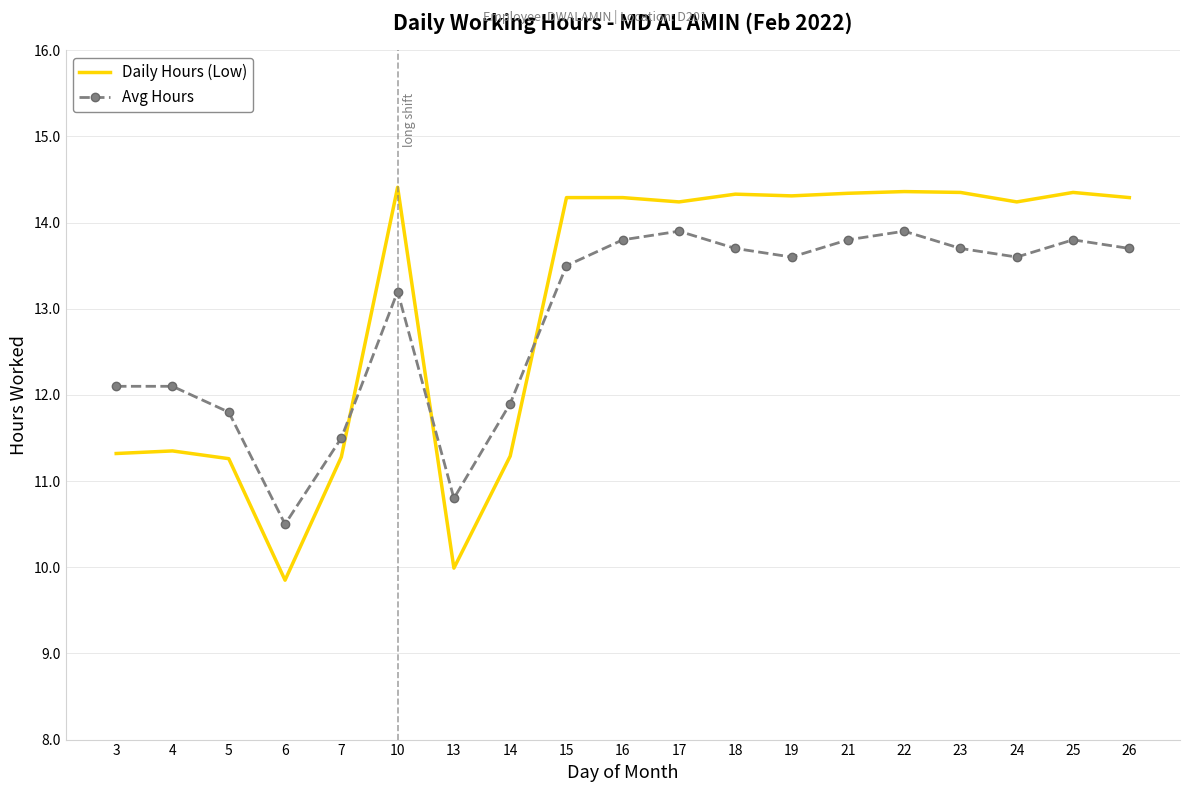

The Daily Hours (Low) series shows 18.2 at 7. True or false?

False